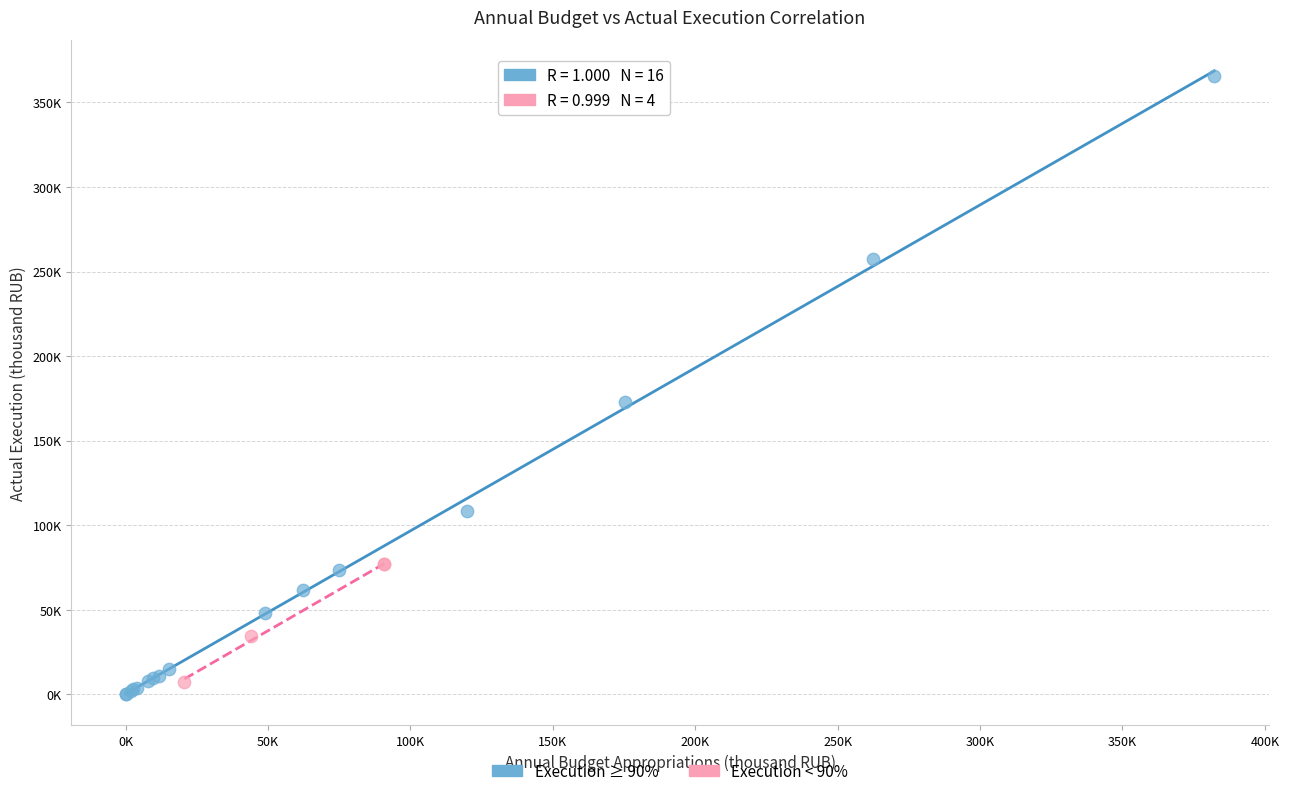

What are all the series names shown in the legend?

Execution ≥ 90%, Execution < 90%